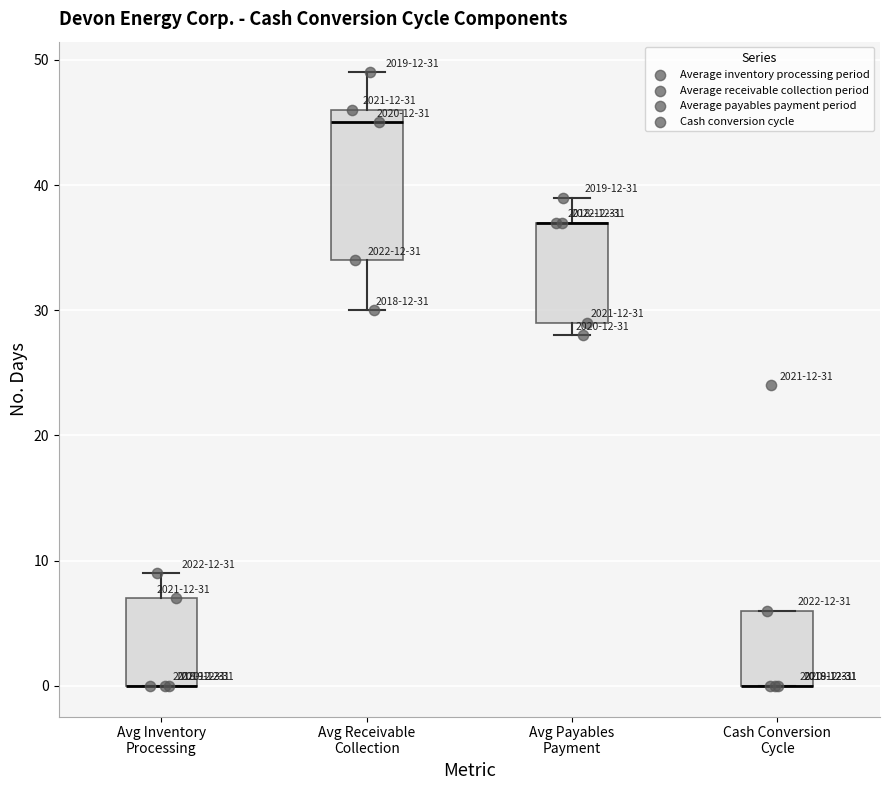

Which box is the tallest, from its lower edge to its upper edge?

Avg Receivable Collection